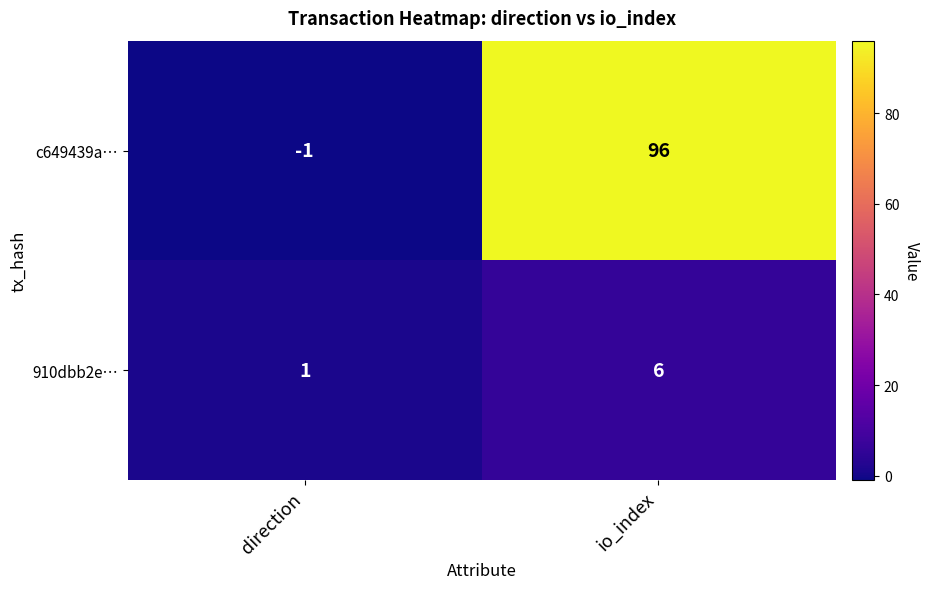

Between direction and io_index, which series saw the biggest shift?

c649439a…